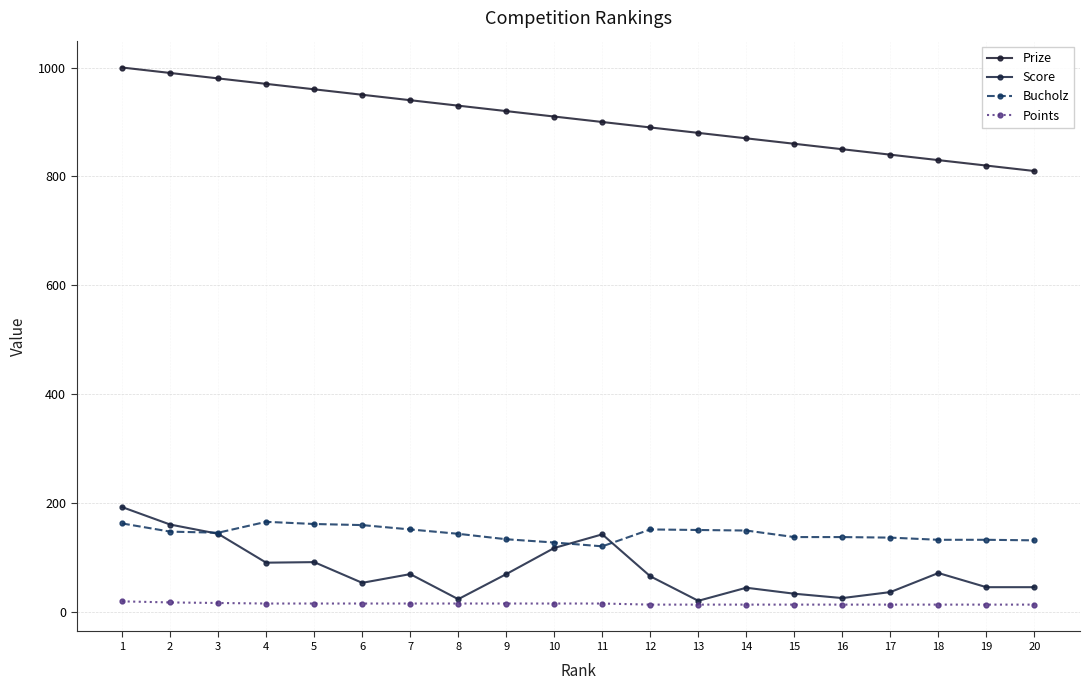

What are all the series names shown in the legend?

Prize, Score, Bucholz, Points